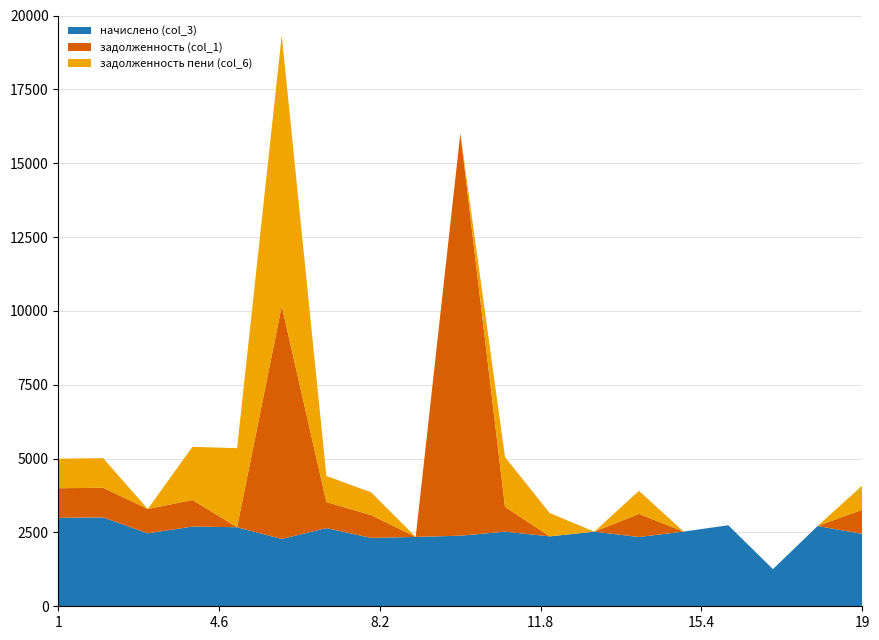

Reading left to right, transcribe all the data shown in this chart.

начислено (col_3): 156=2997.5	157=3008.6	158=2470.3	159=2698.9	161=2676.8	162=2278.6	163=2647.3	164=2315.4	165=2348.6	166=2389.2	167=2525.6	168=2367.1	169=2525.6	170=2344.9	171=2529.3	172=2743.1	173=1257.3	174=2717.3	175=2451.9
задолженность (col_1): 156=999.2	157=1002.9	158=823.4	159=899.6	161=0.0	162=7886.9	163=882.4	164=771.8	165=0.0	166=13629.1	167=841.9	168=0.0	169=0.0	170=781.6	171=0.0	172=0.0	173=0.0	174=0.0	175=817.3
задолженность пени (col_6): 156=999.2	157=1002.9	158=0.0	159=1799.3	161=2676.8	162=9165.4	163=882.4	164=771.8	165=0.0	166=0.0	167=1683.7	168=789.0	169=0.0	170=781.6	171=0.0	172=0.0	173=0.0	174=0.0	175=817.3